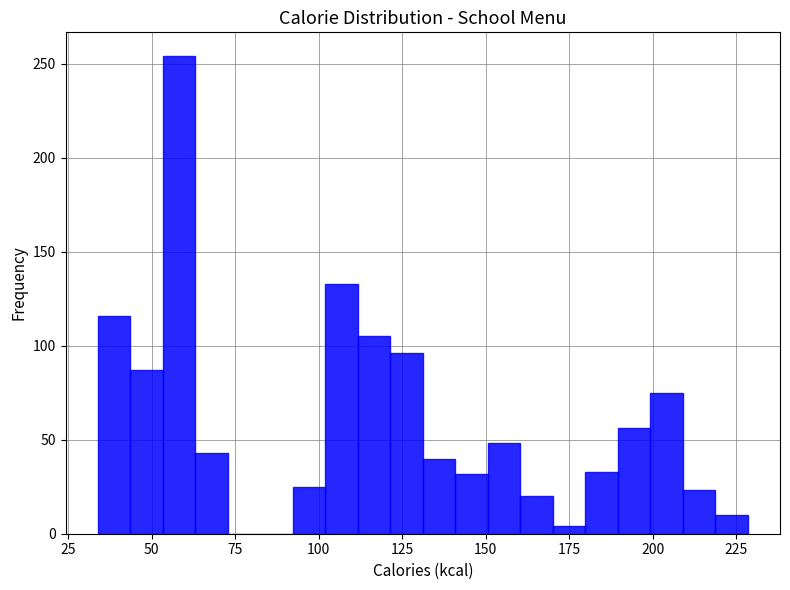

Read against the x-axis, roughly where is the centre of the tallest bar?

60